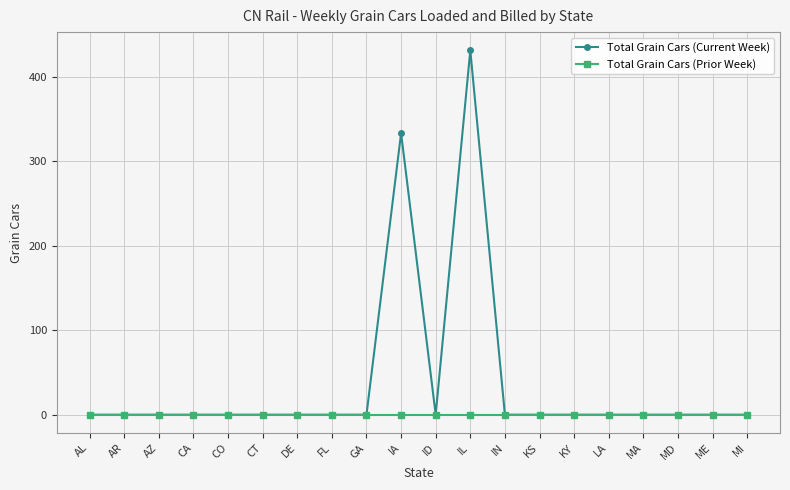

What is the label of the 9th point from the left?

GA